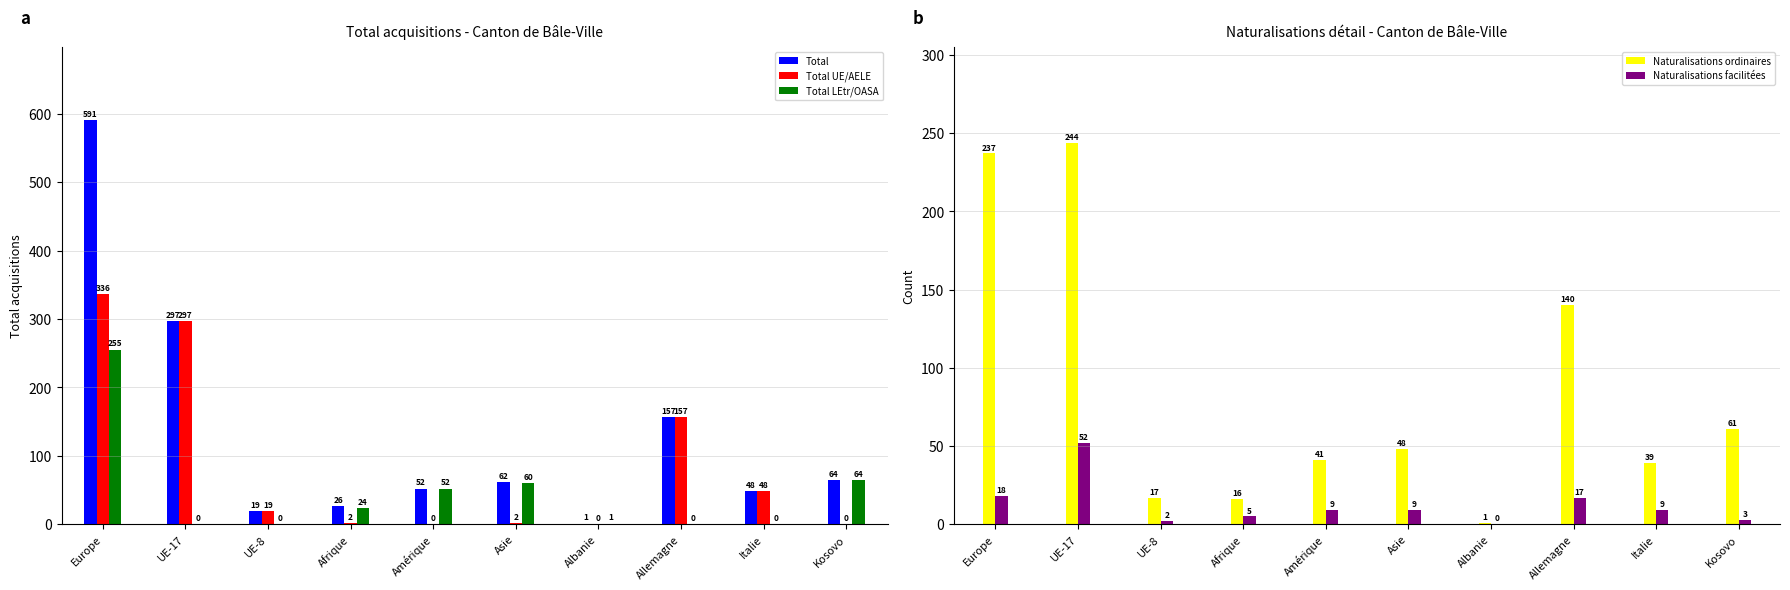

Which series changed the most between Asie and Kosovo?

Naturalisations ordinaires